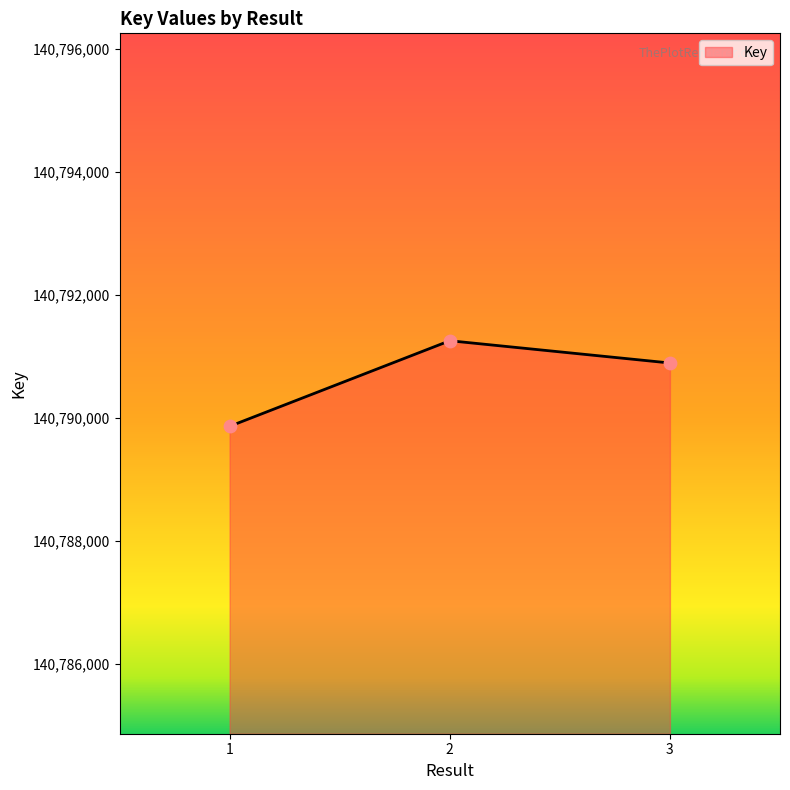

What is the change in value from 2 to 3?

-362